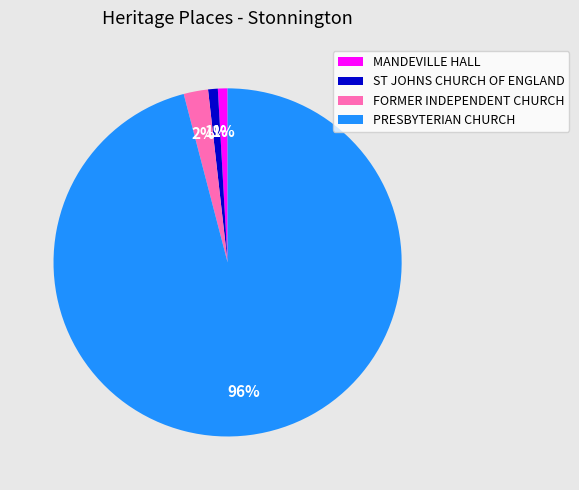

Is there any slice that represents more than half of the pie?

Yes